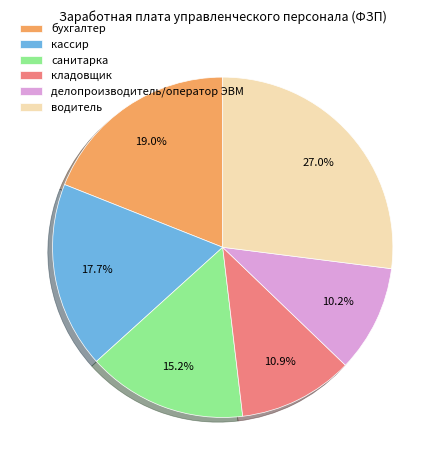

What percentage is the водитель slice, to the nearest percent?

27%